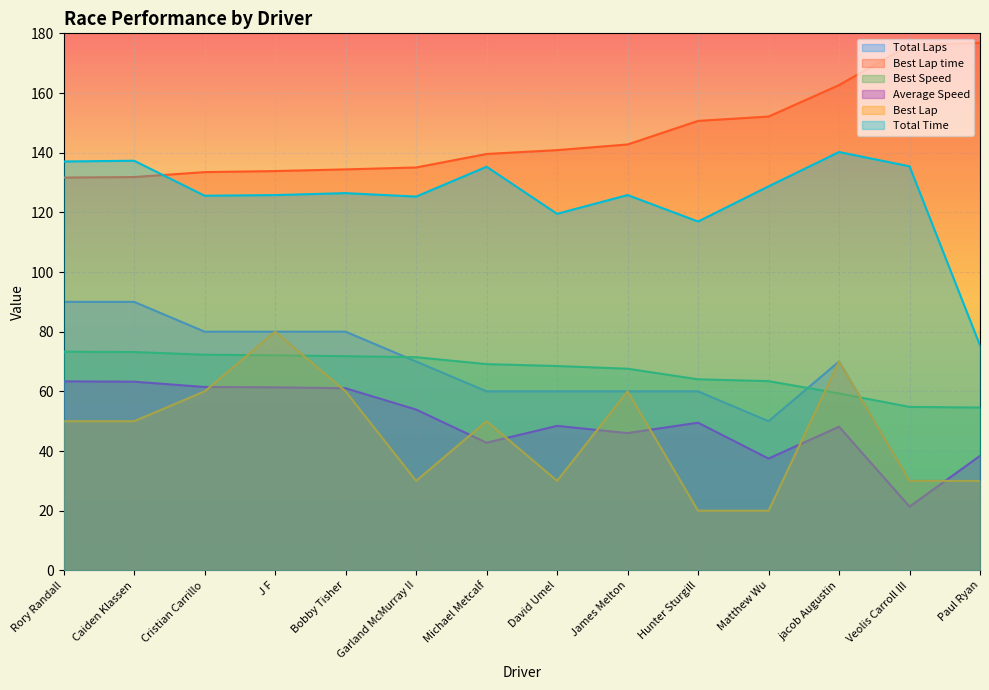

What is the label of the 1st point from the right?

Paul Ryan